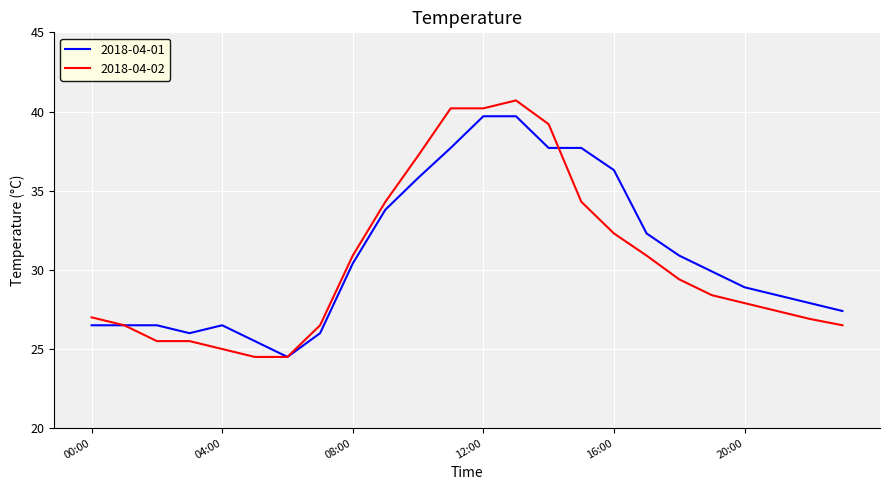

What is the maximum value shown in the chart?

40.7